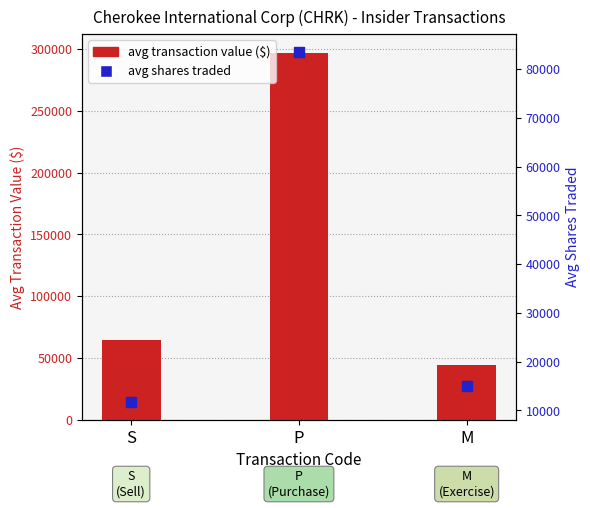

What are all the series names shown in the legend?

avg transaction value ($), avg shares traded